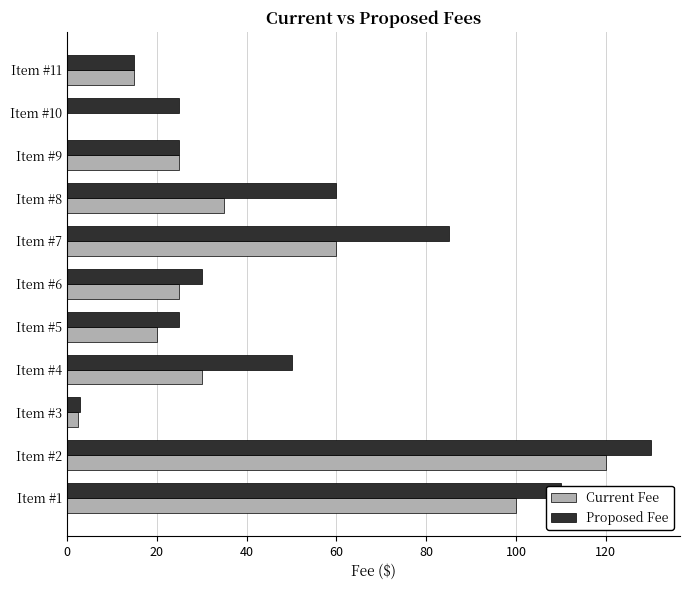

How many positive values does the Current Fee series have?

10